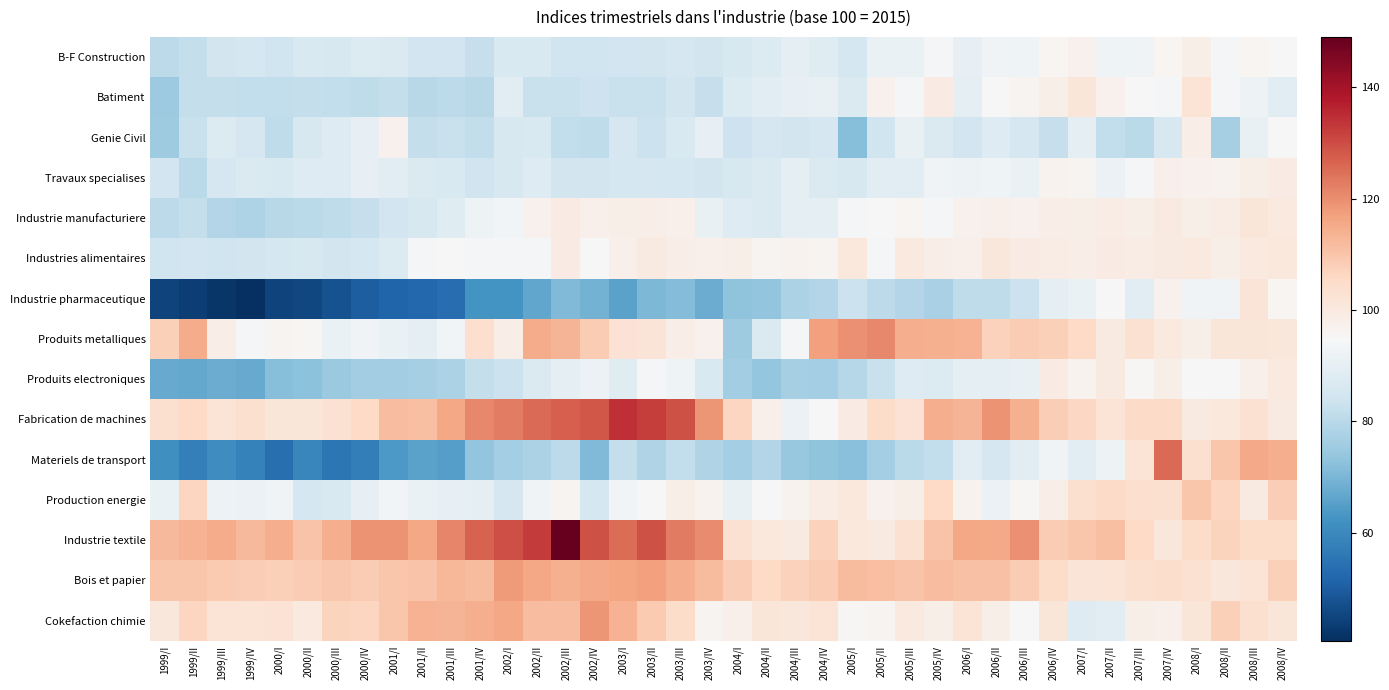

Which series has the largest total across all categories?

Industrie textile